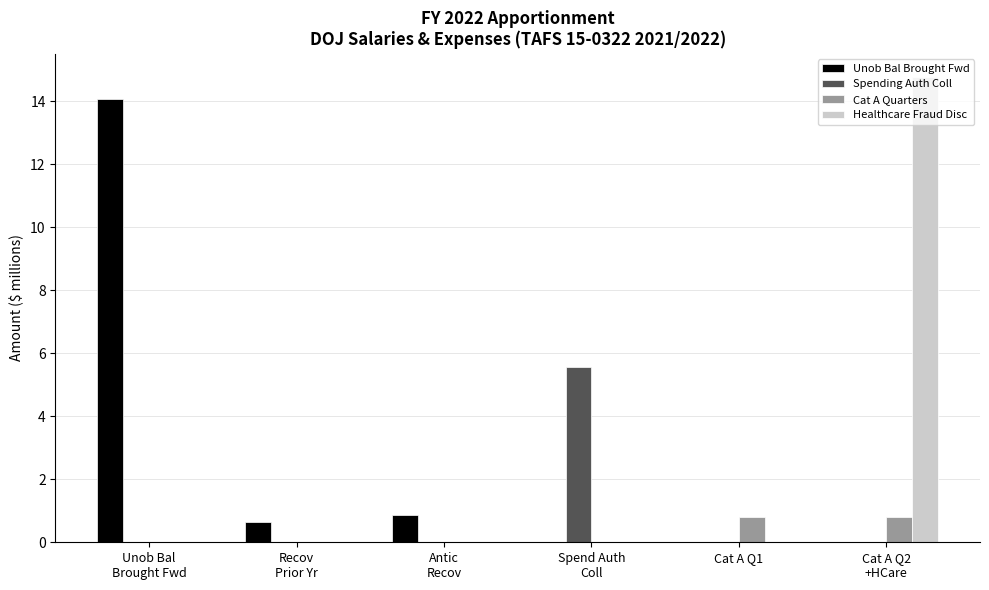

The Cat A Quarters series shows 0.8 at Cat A Q1. True or false?

True